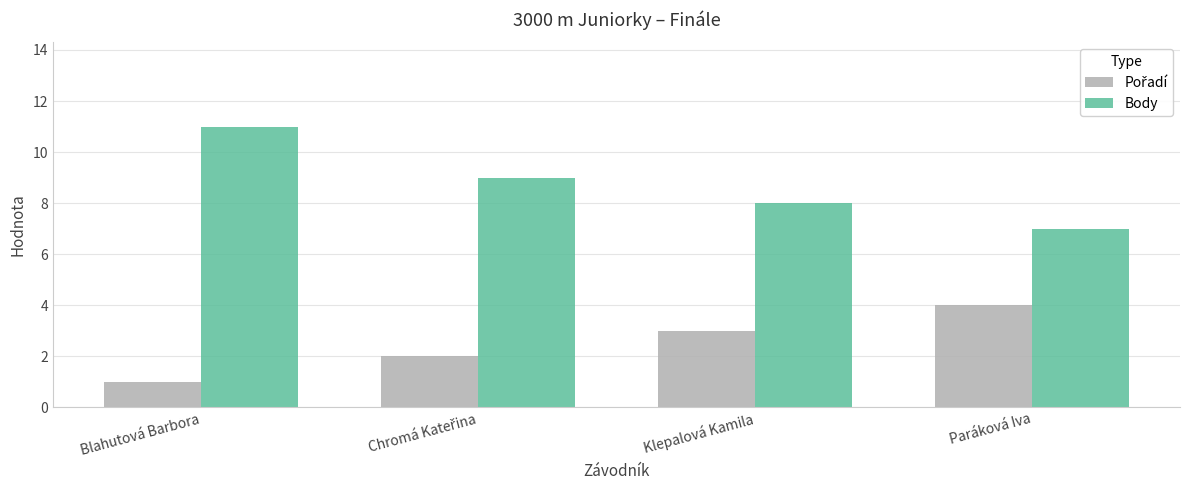

What is the difference between the highest and lowest values at Blahutová Barbora?

10